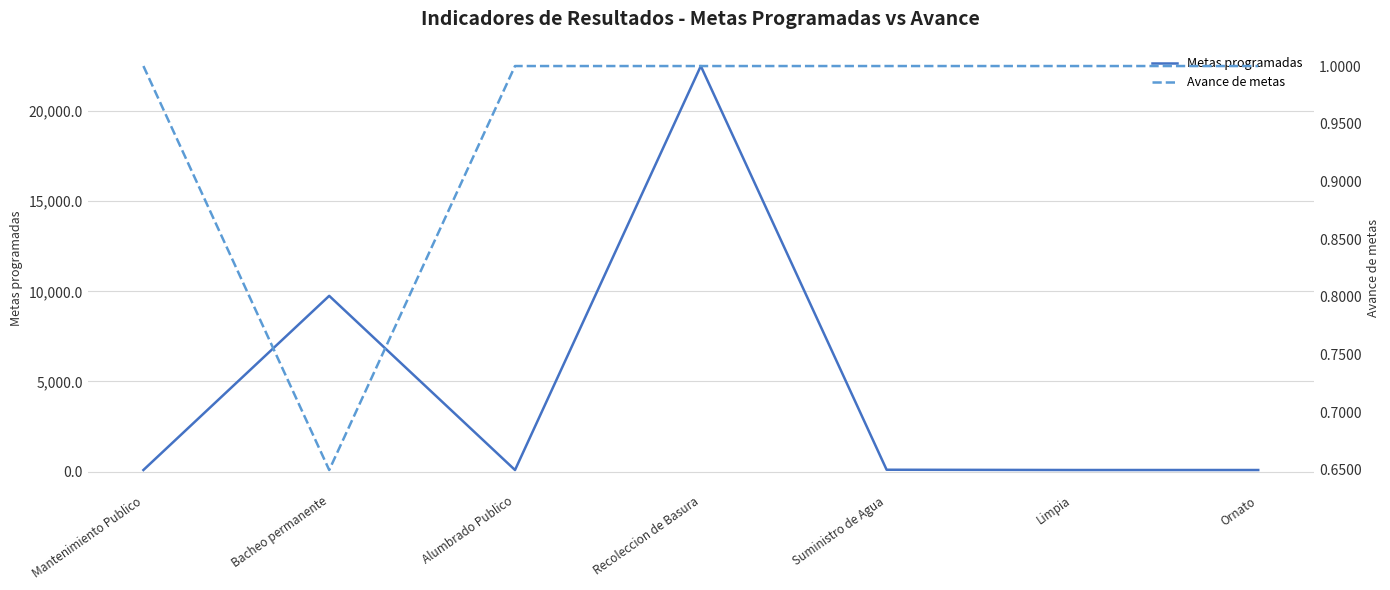

True or false: Avance de metas has a value of 1.0 at Recoleccion de Basura.

True